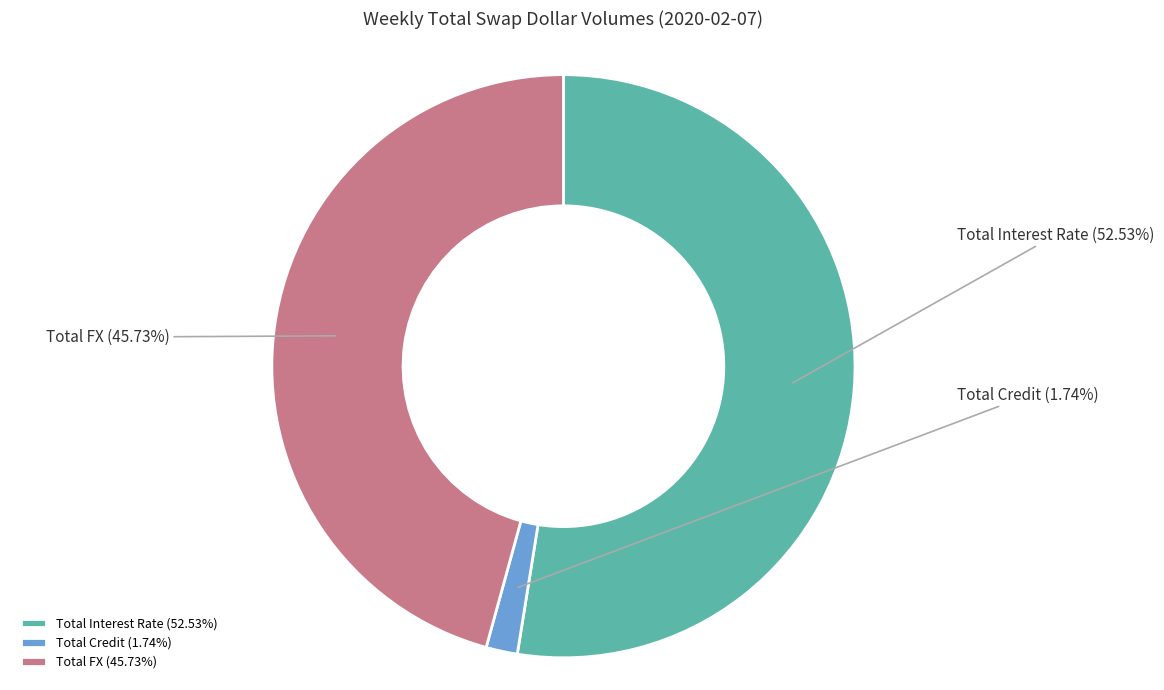

The Total FX slice represents 46% of the pie. True or false?

True